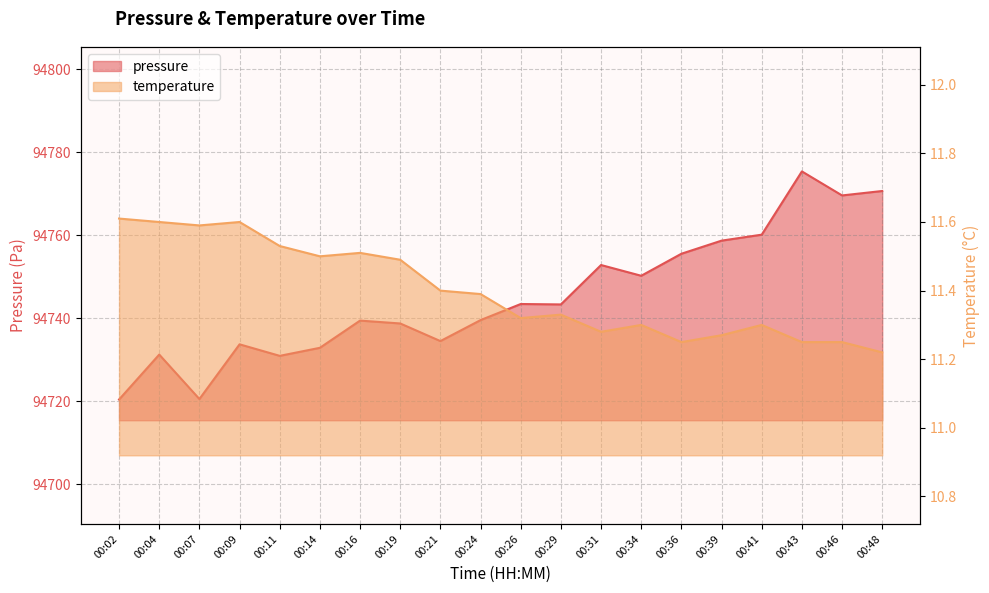

Is the value of temperature at 00:14 greater than the value of pressure at 00:31?

No